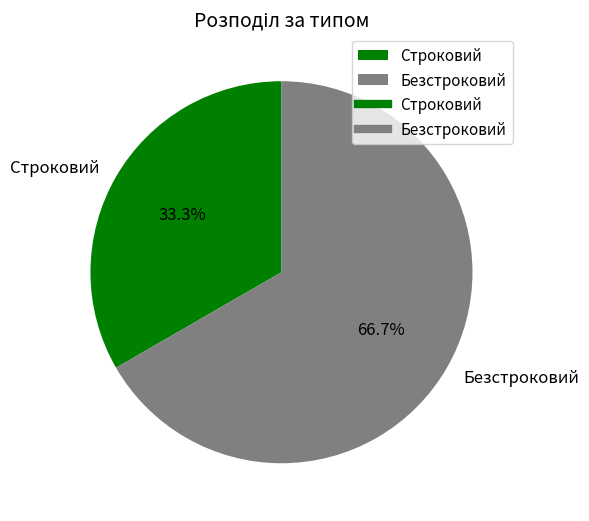

Combined, do Строковий and Безстроковий account for over 50%?

Yes